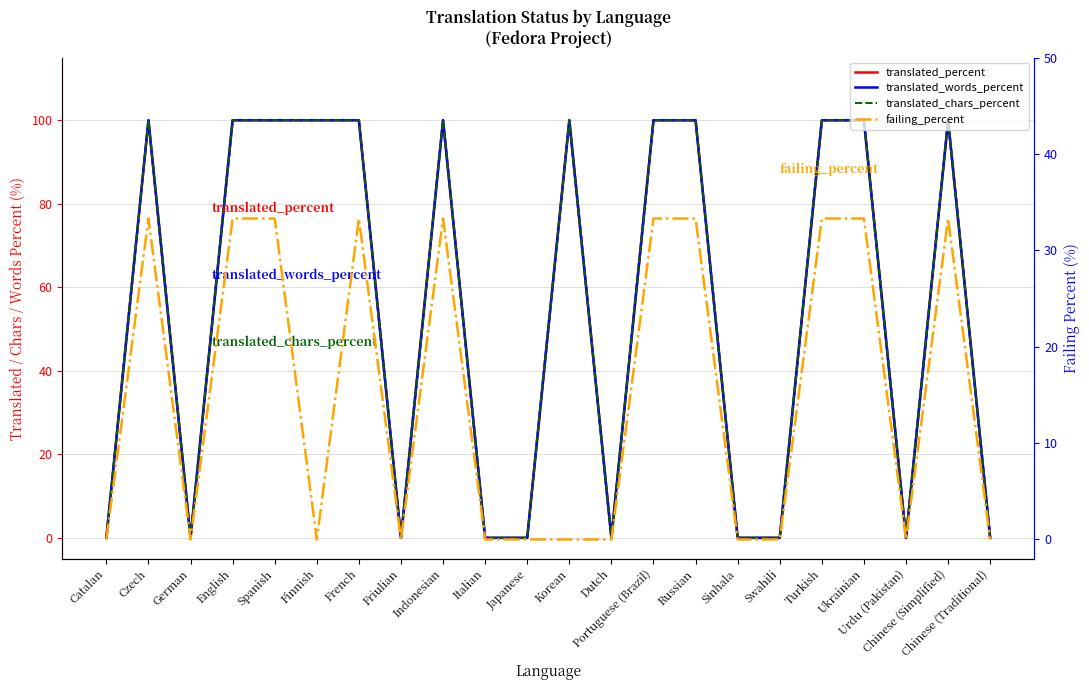

What is the label of the 13th point from the left?

Dutch